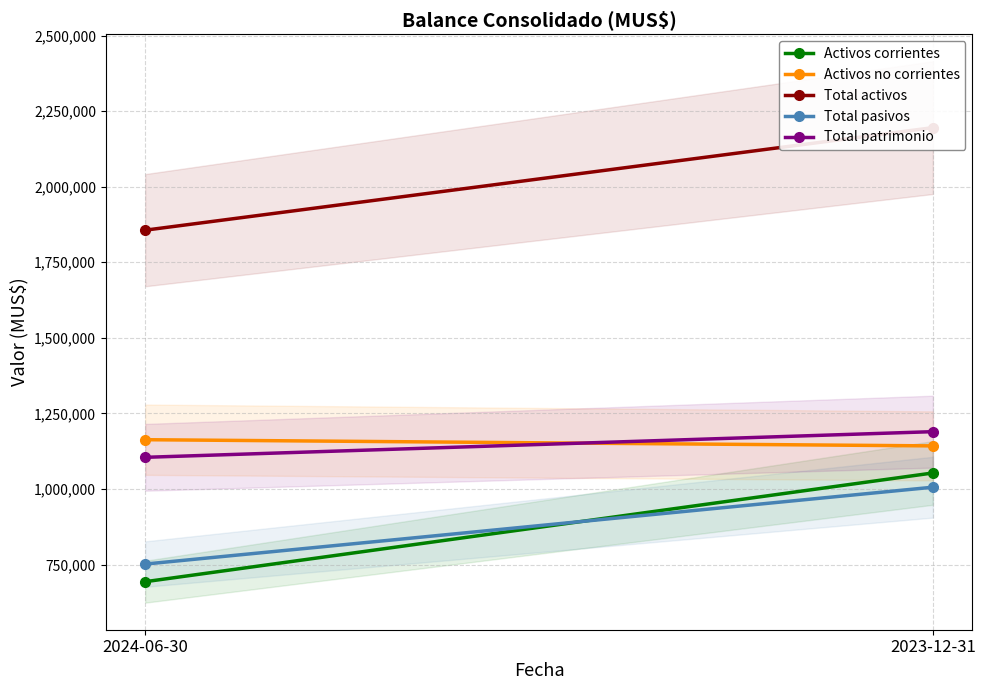

What is the spread (max minus min) of values at 2023-12-31?

1189623